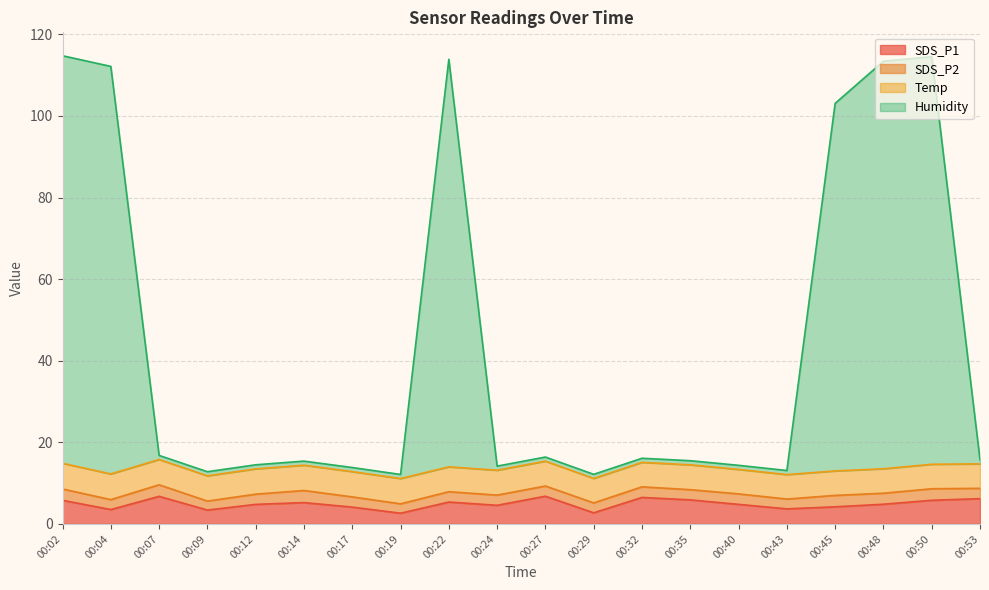

The value of SDS_P1 at 00:02 is 5.8. True or false?

True